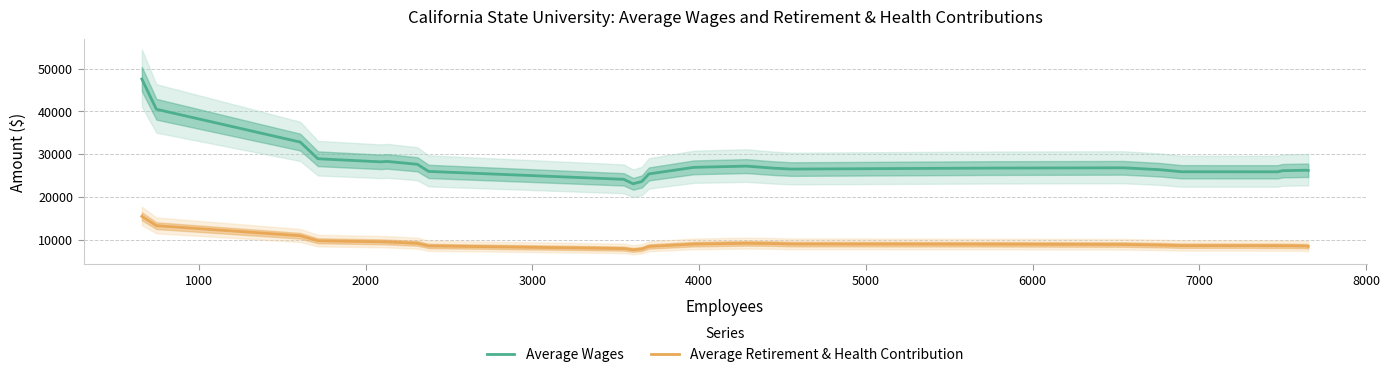

How many lines are shown in the chart?

2